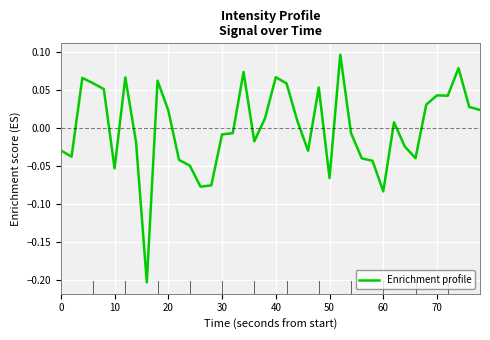

Does the chart display data point markers on the line(s)?

No